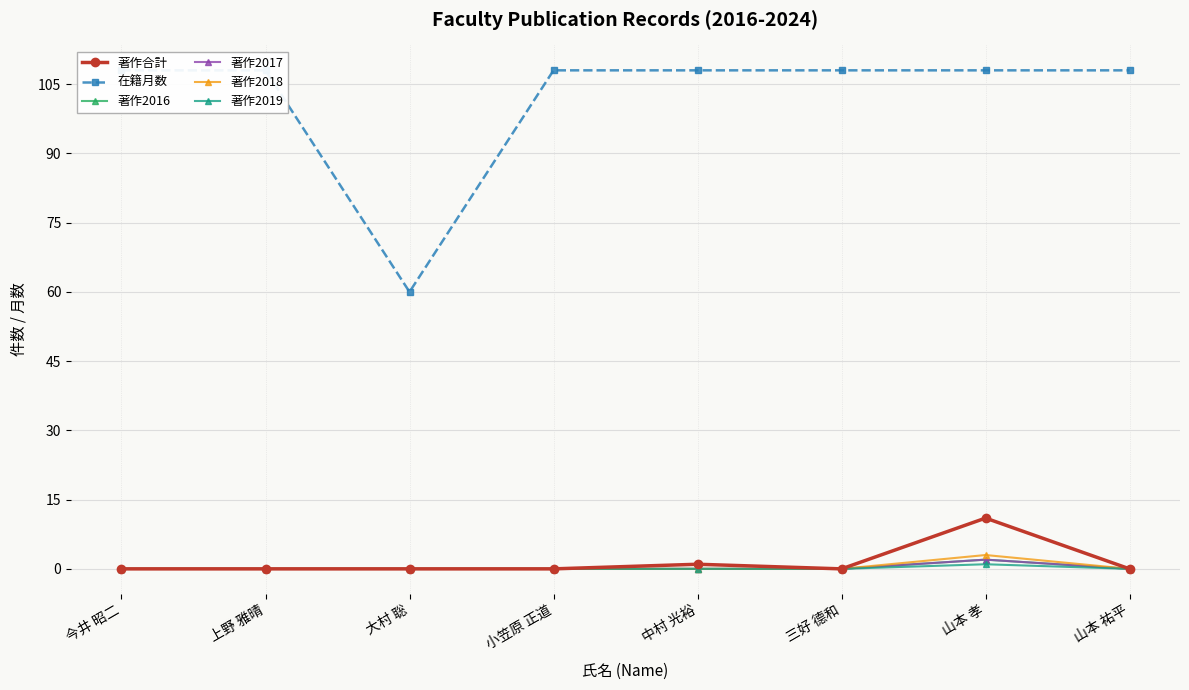

At which label does 在籍月数 reach its minimum?

大村 聡